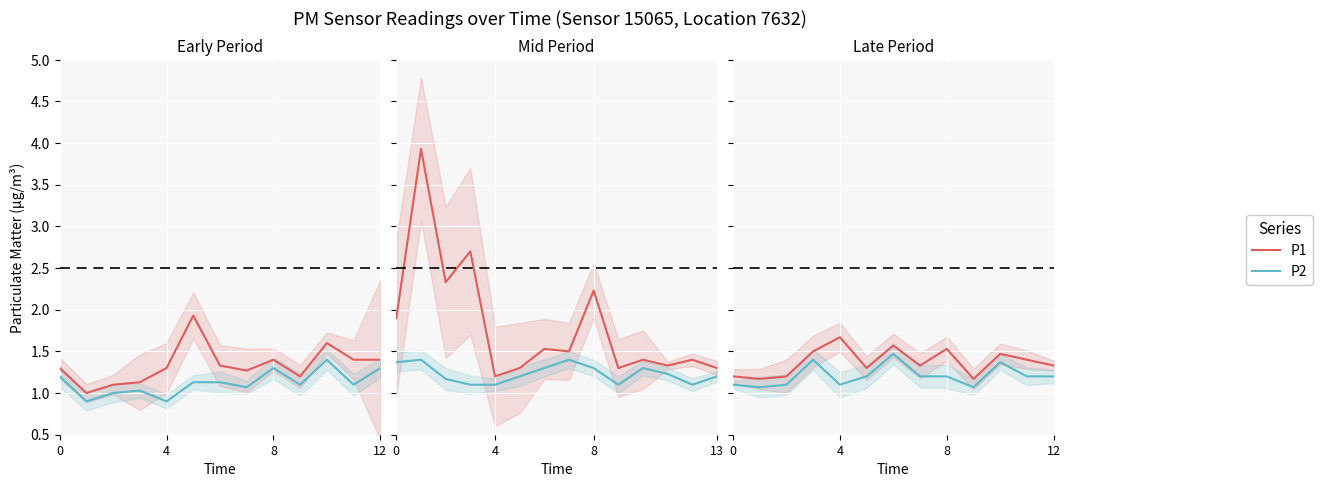

What is the value of the P1 point at the 10th from the left?

1.2